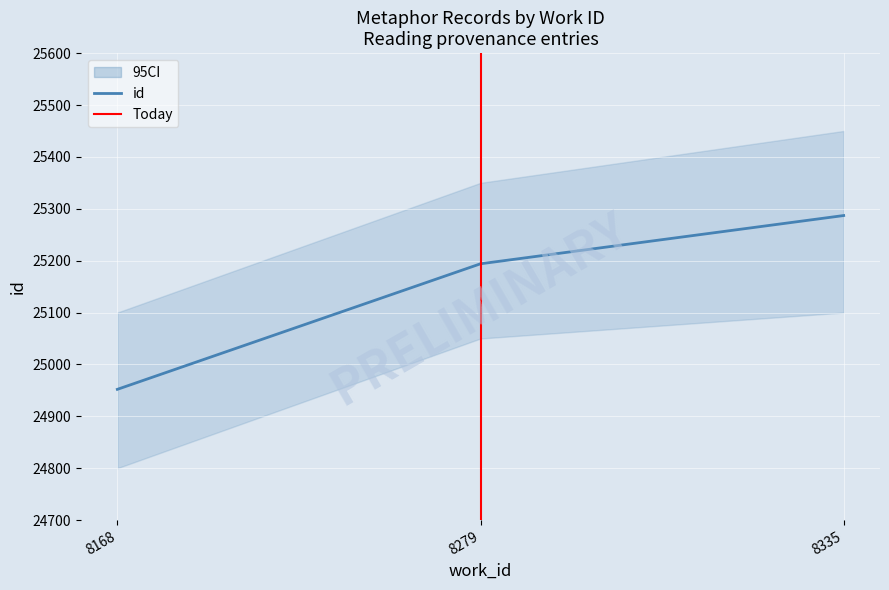

At which category does the chart reach its peak across all series?

8335